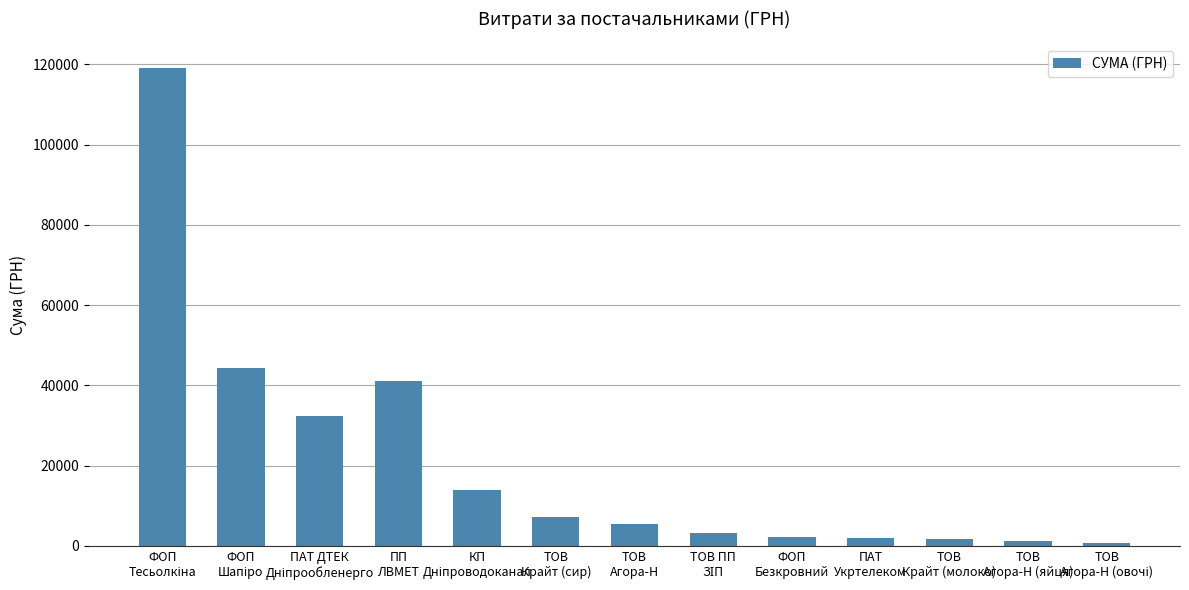

What is the maximum value shown in the chart?

119084.1